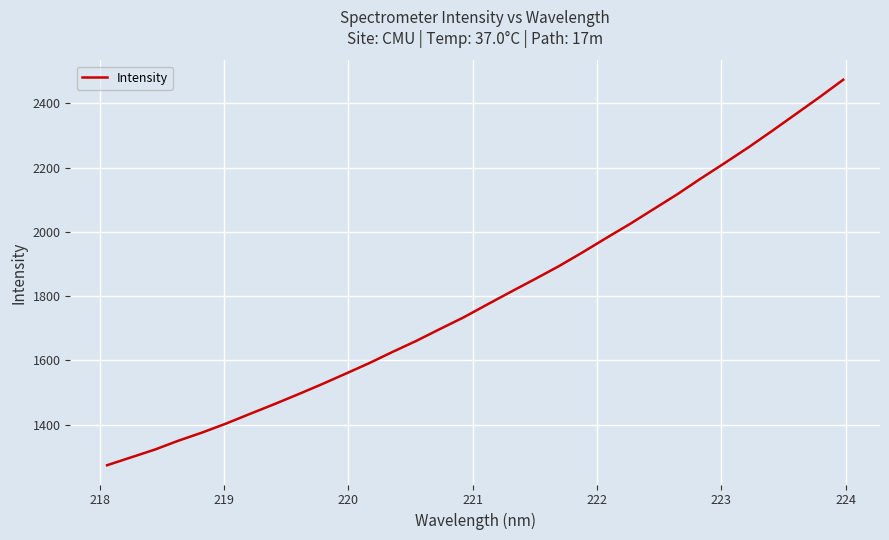

What is the difference between the maximum and minimum values?

1200.8